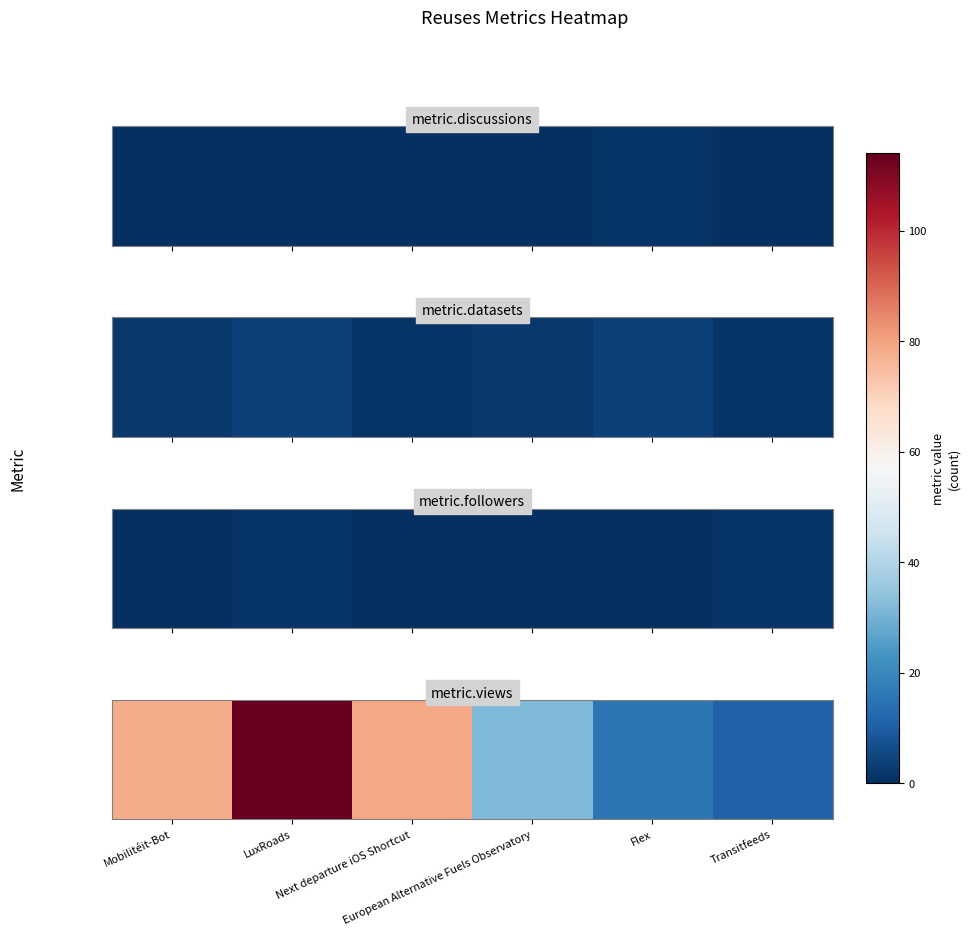

What is the sum of all values?

330